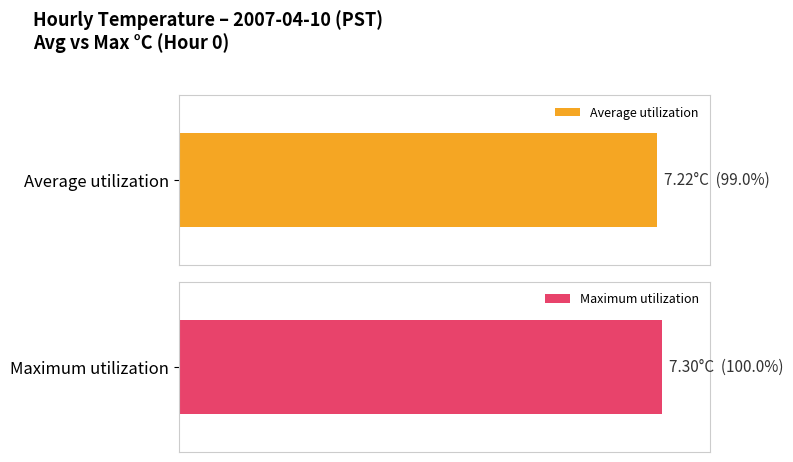

What is the average value of the Average utilization series?

7.2